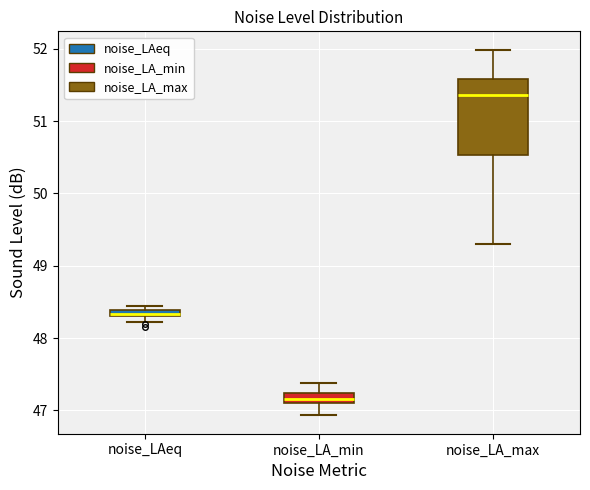

Where does the upper whisker of the box for noise_LA_min end on the y-axis? The values are not printed on the chart, so give them approximately, as read against the axis.

47.4